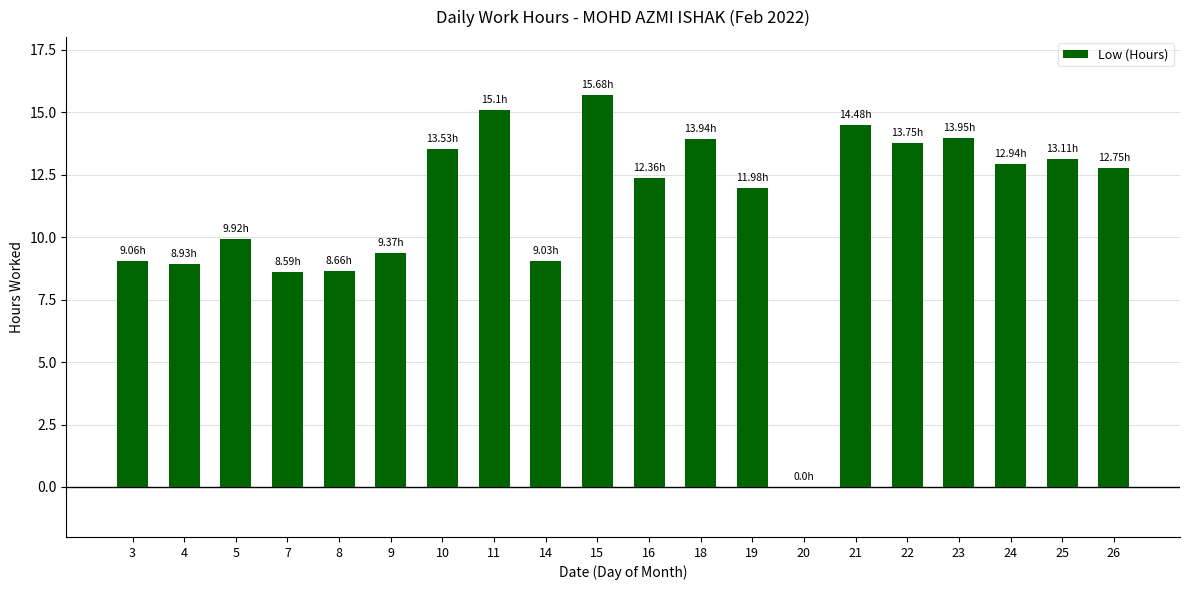

What is the maximum value shown in the chart?

15.7